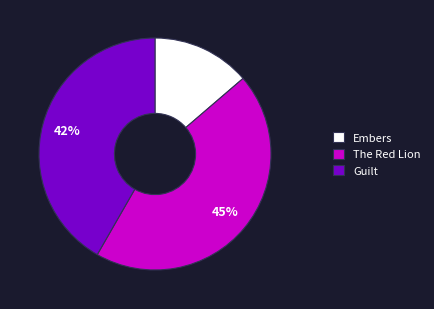

Do Embers and The Red Lion together represent more than half of the pie?

Yes